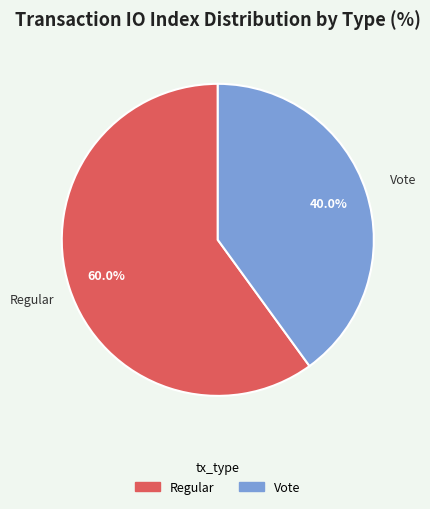

What is the ratio of the value at Vote to the value at Regular?

0.7